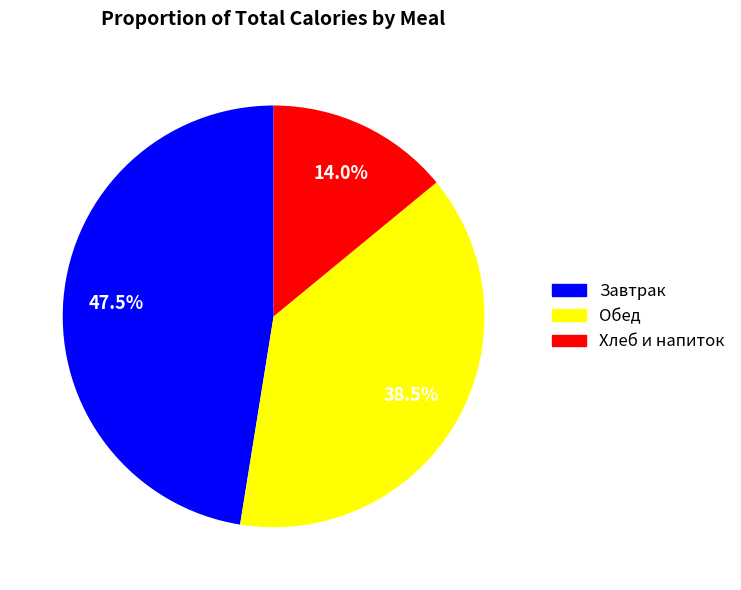

Does any single category account for the majority?

No